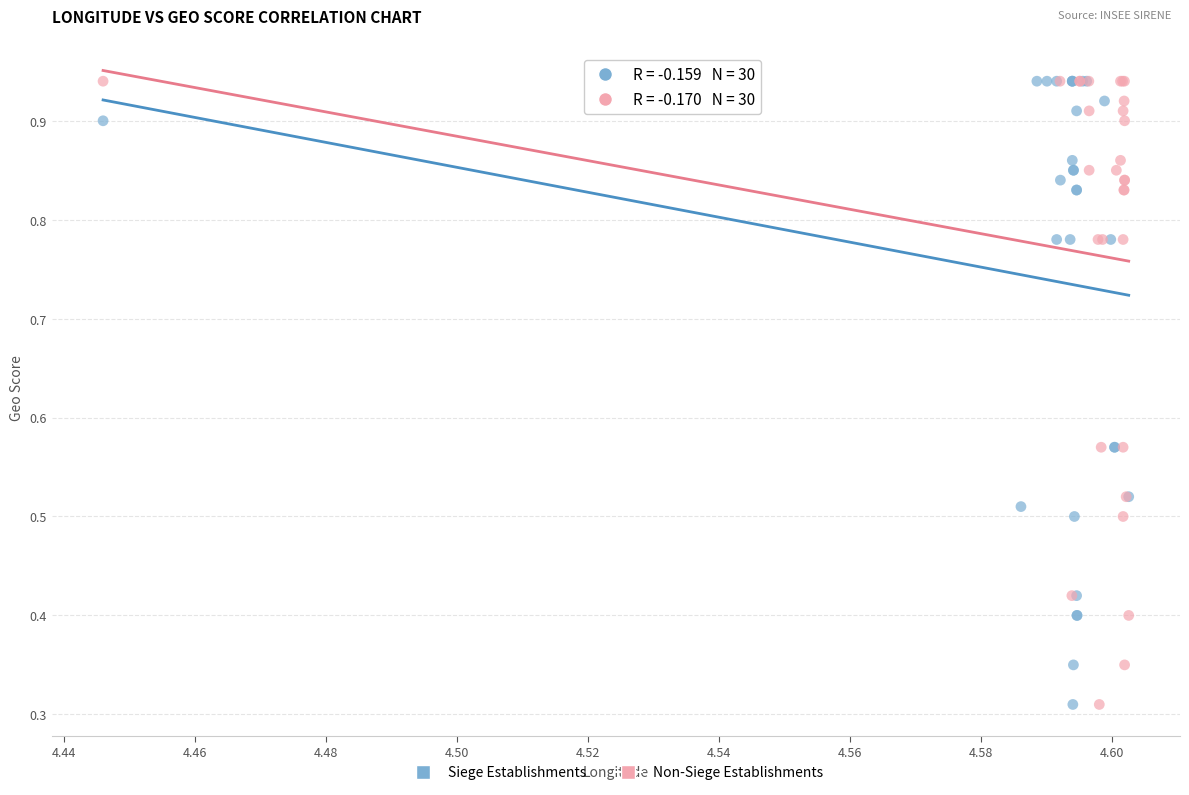

What are all the series names shown in the legend?

Siege Establishments, Non-Siege Establishments